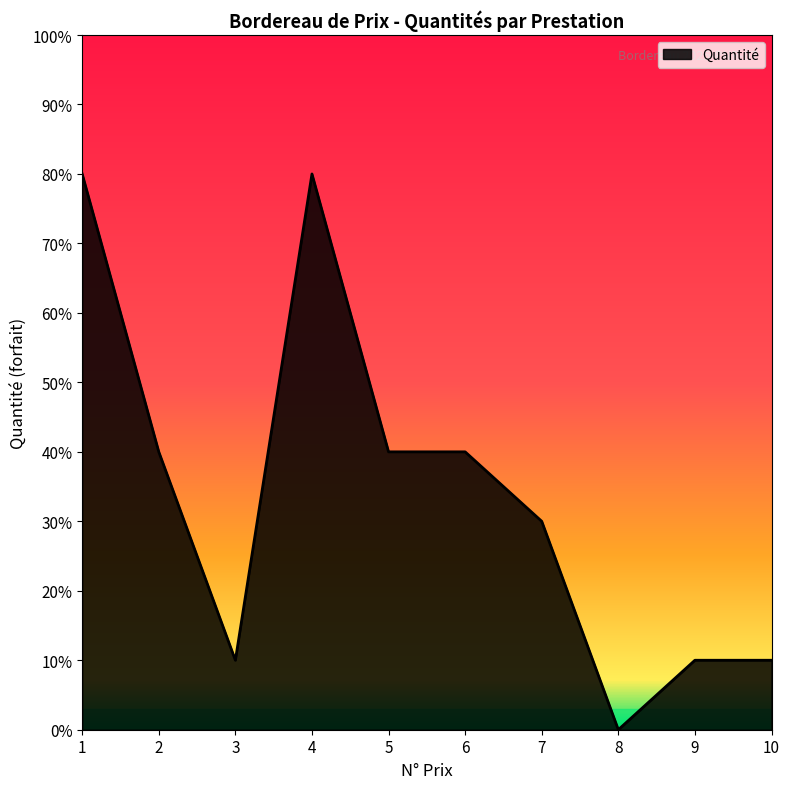

The value at 9 is 1. True or false?

True